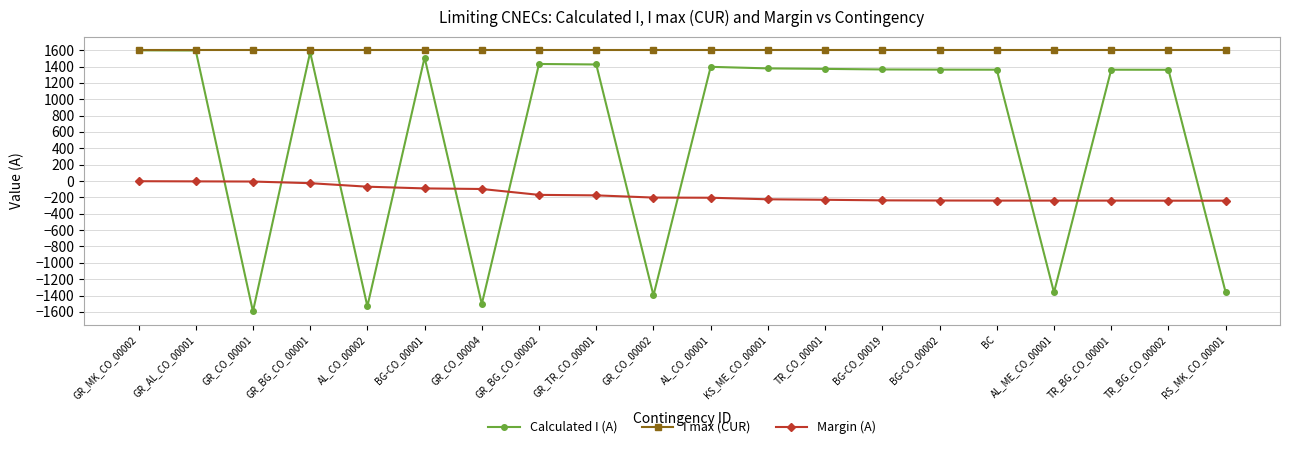

What is the maximum value for Margin (A)?

-2